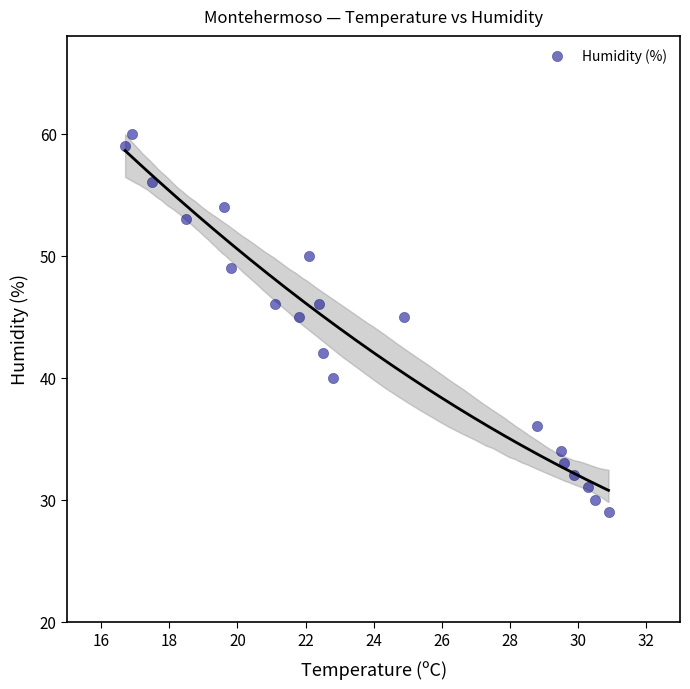

Count the number of points in this scatter plot.

20